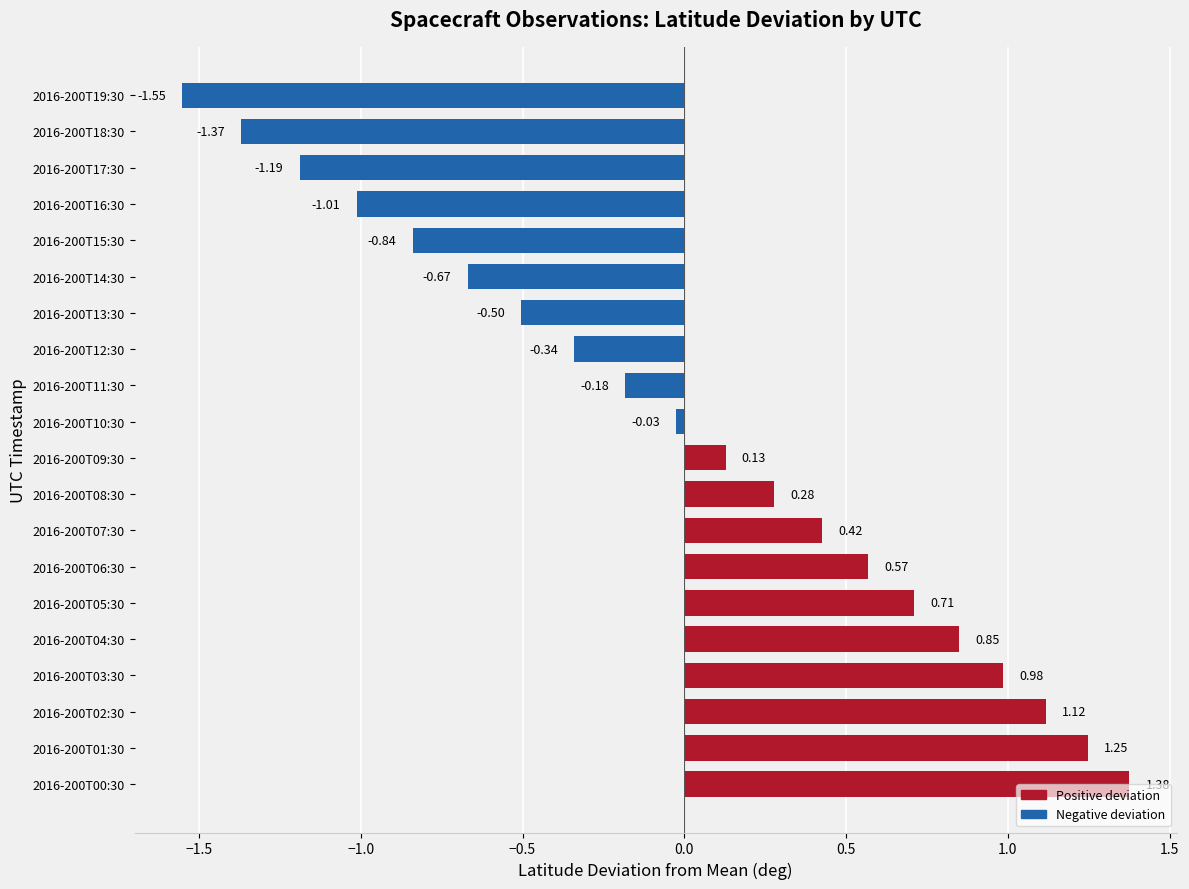

List the labels in order of value, largest first.

2016-200T00:30, 2016-200T01:30, 2016-200T02:30, 2016-200T03:30, 2016-200T04:30, 2016-200T05:30, 2016-200T06:30, 2016-200T07:30, 2016-200T08:30, 2016-200T09:30, 2016-200T10:30, 2016-200T11:30, 2016-200T12:30, 2016-200T13:30, 2016-200T14:30, 2016-200T15:30, 2016-200T16:30, 2016-200T17:30, 2016-200T18:30, 2016-200T19:30